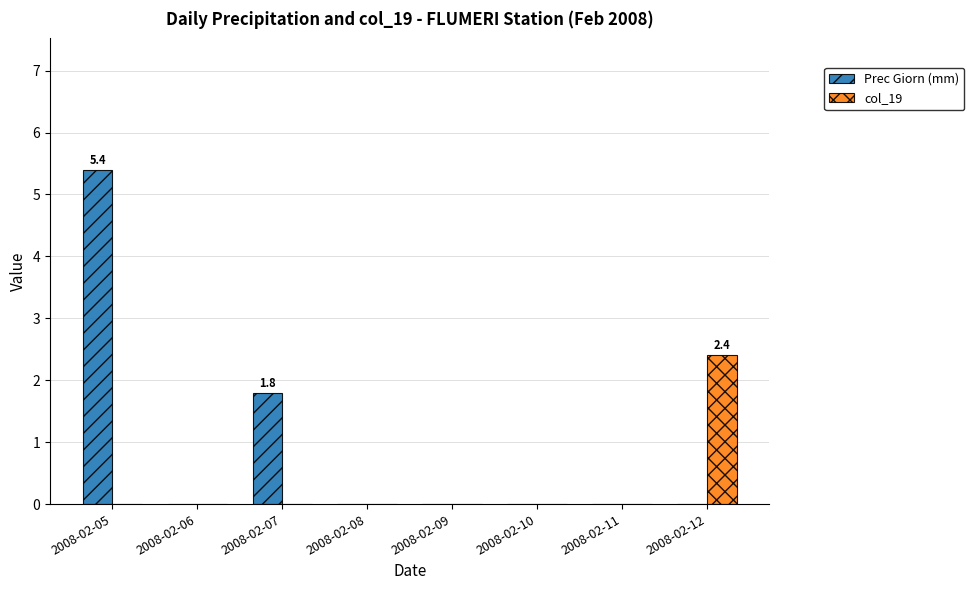

Which series has the widest spread of values?

Prec Giorn (mm)